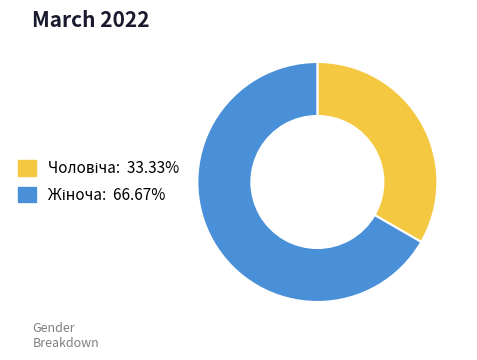

Does any single category account for the majority?

Yes